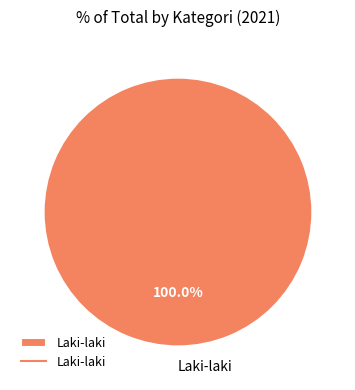

Rank the categories by value from lowest to highest.

Laki-laki